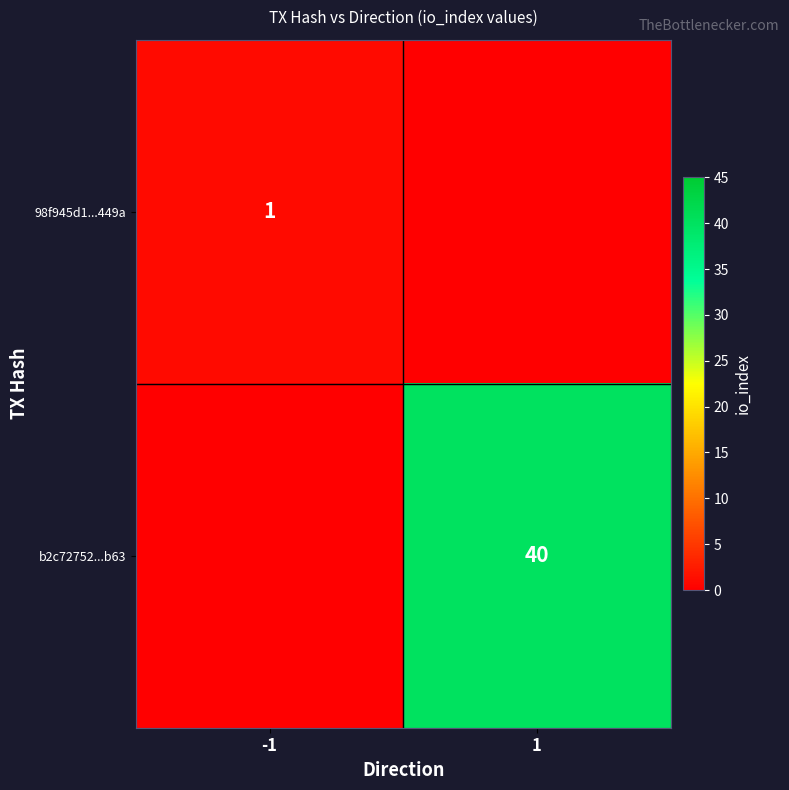

True or false: b2c72752...b63 has a value of 10 at 1.

False